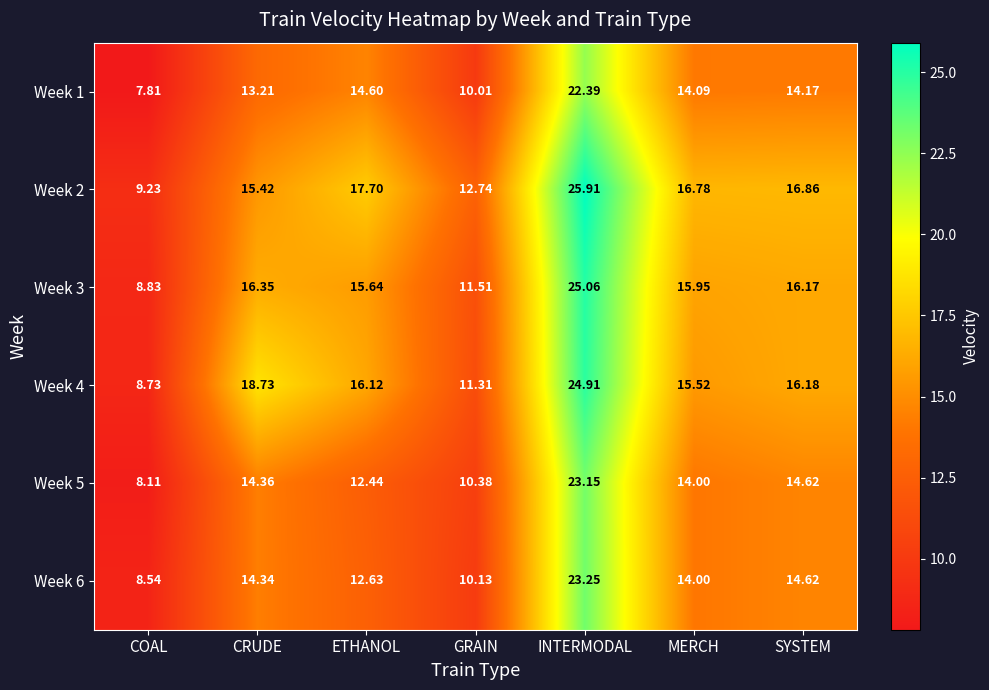

Is the value of Week 2 at INTERMODAL greater than the value of Week 6 at COAL?

Yes